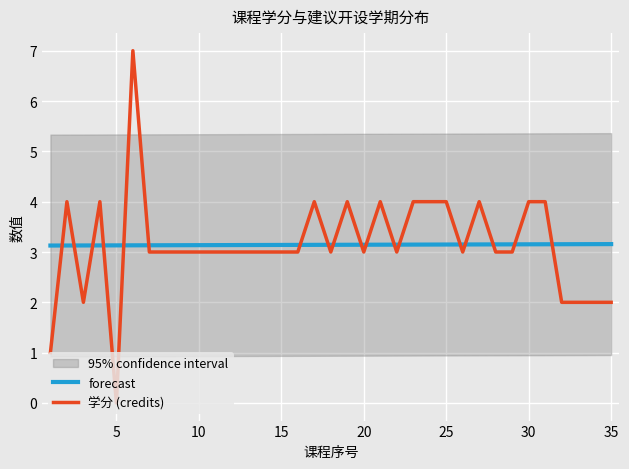

What value does the 学分 (credits) series have at 20?

3.0